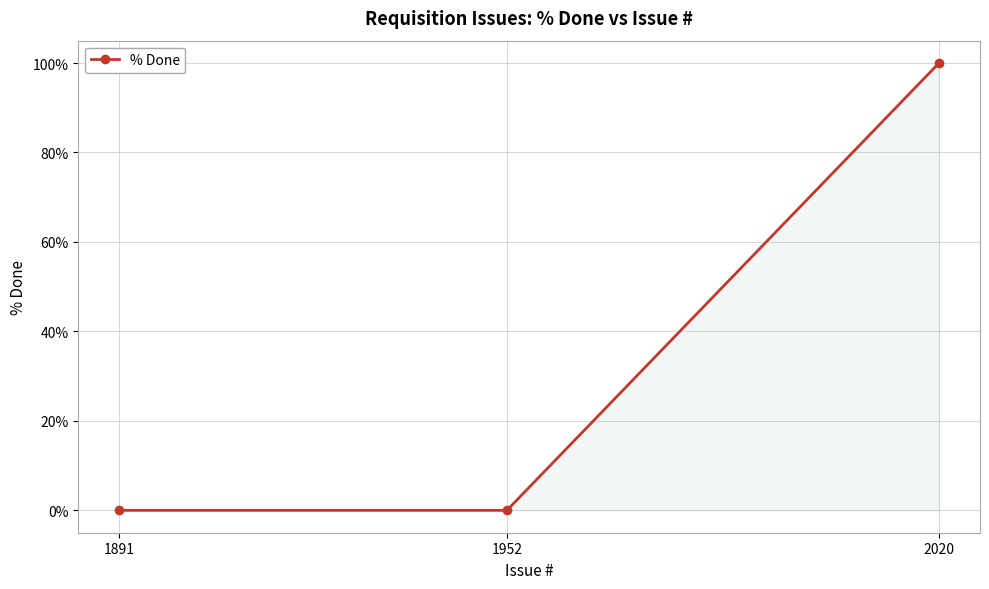

Is it true that the value at 1891 is 54?

False